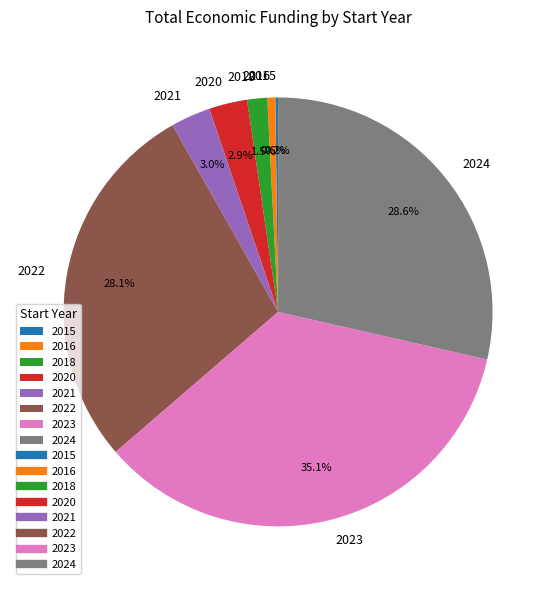

Does 2022 represent more than half of the total?

No